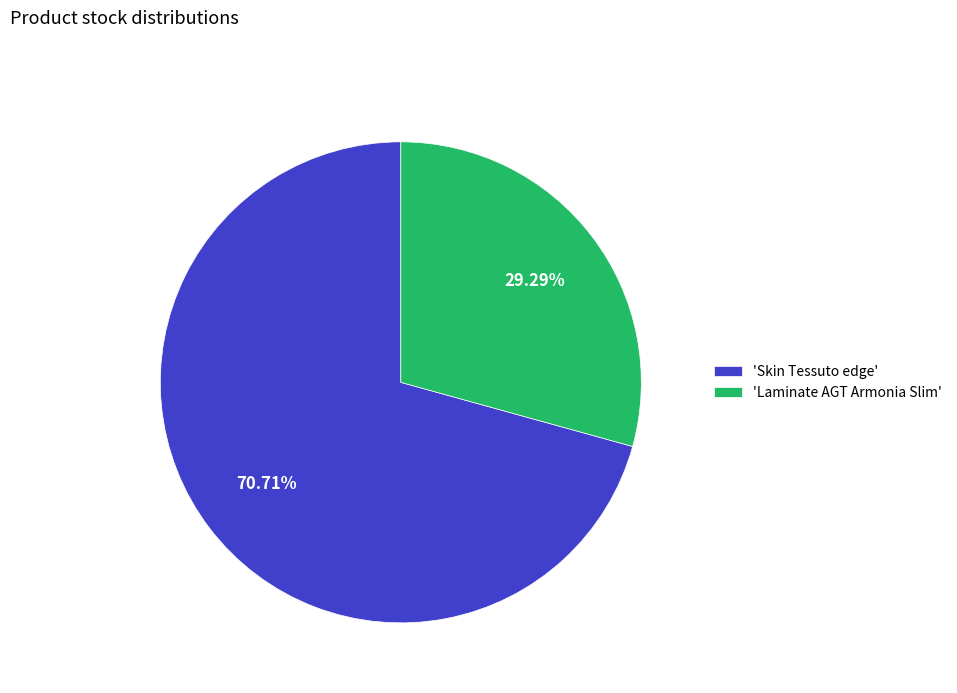

Is the sum of 'Laminate AGT Armonia Slim' and 'Skin Tessuto edge' greater than half?

Yes